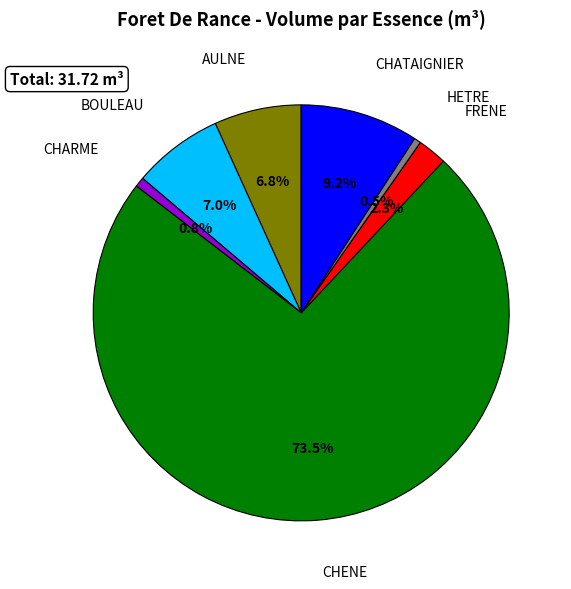

Is there a majority slice in this chart?

Yes